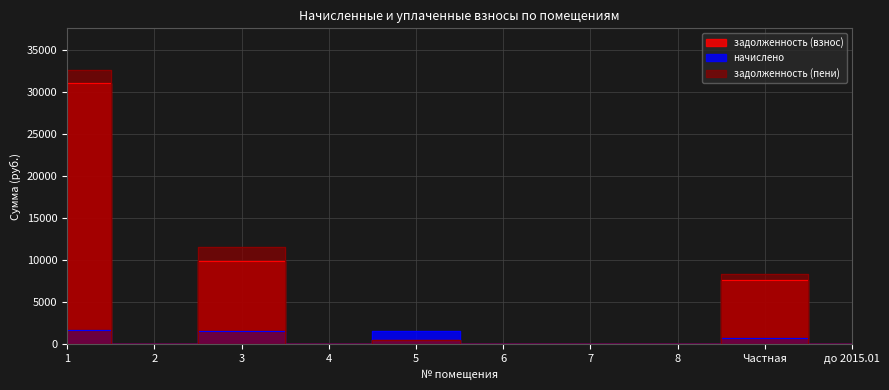

True or false: начислено and задолженность (взнос) cross at least once.

False